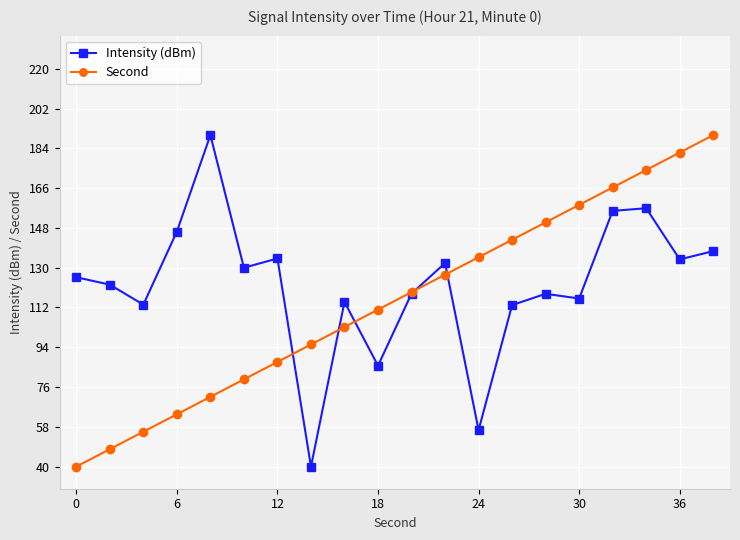

How many values in the Intensity (dBm) series exceed 125?

10